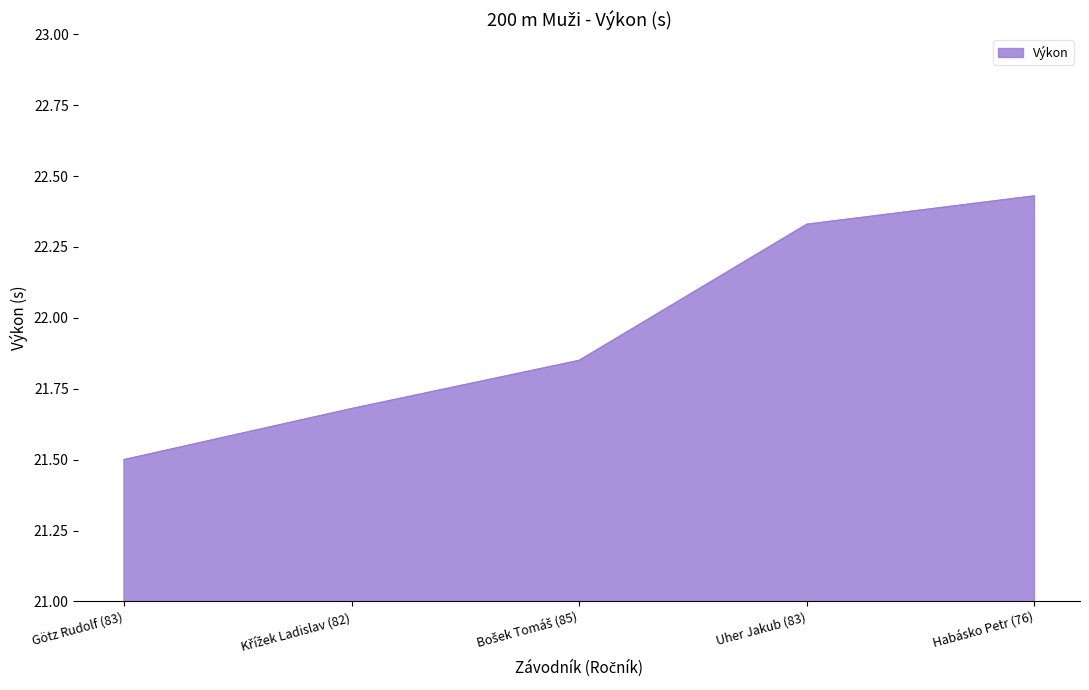

Where is the data nearest to the value 21?

Götz Rudolf (83)